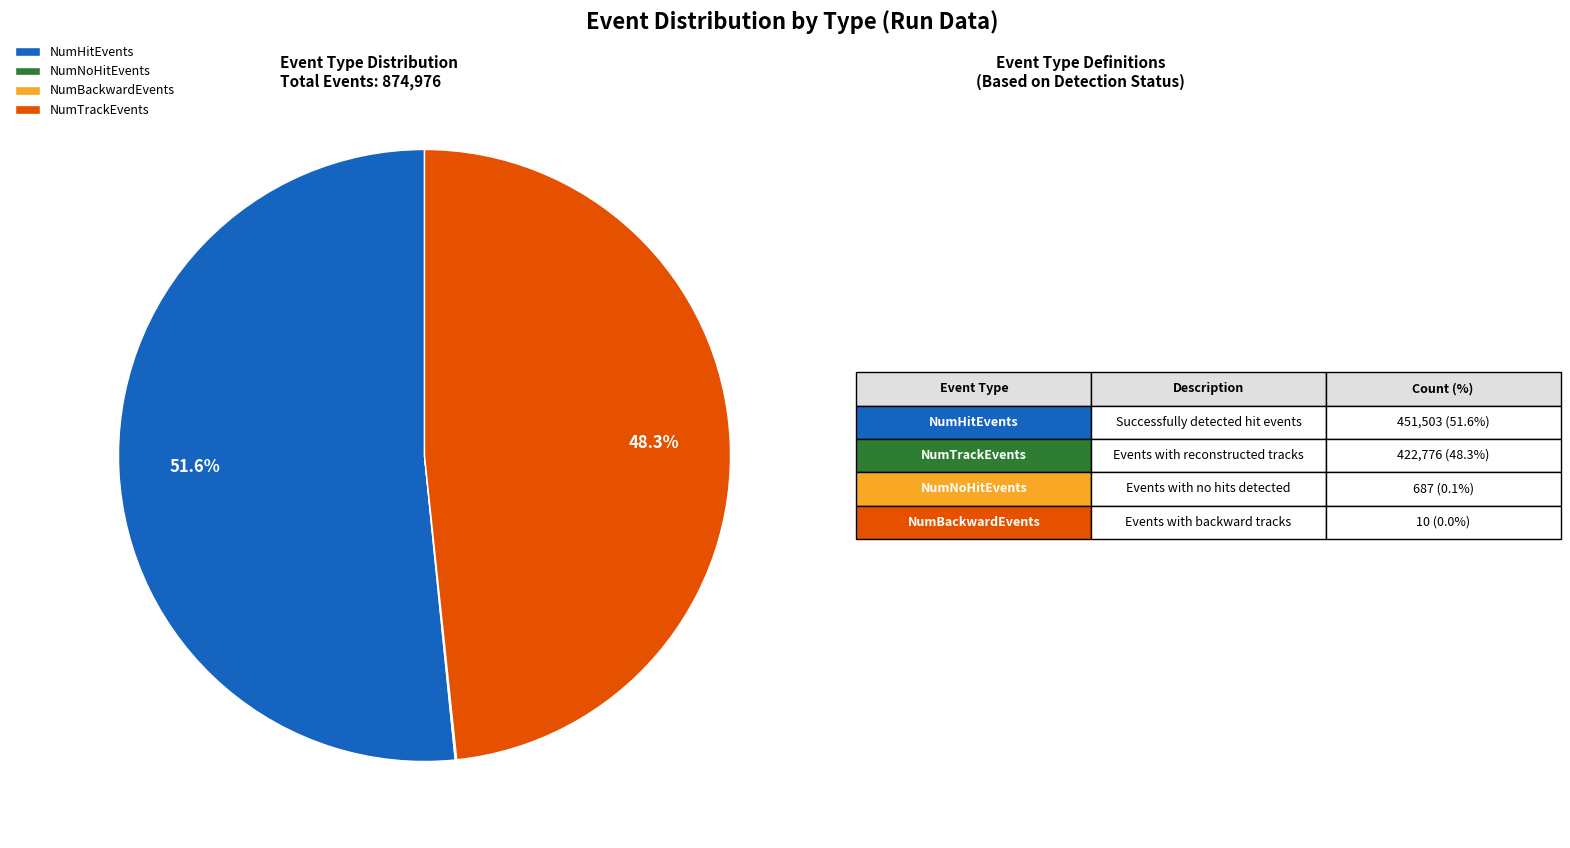

Between NumHitEvents and NumTrackEvents, which is larger?

NumHitEvents